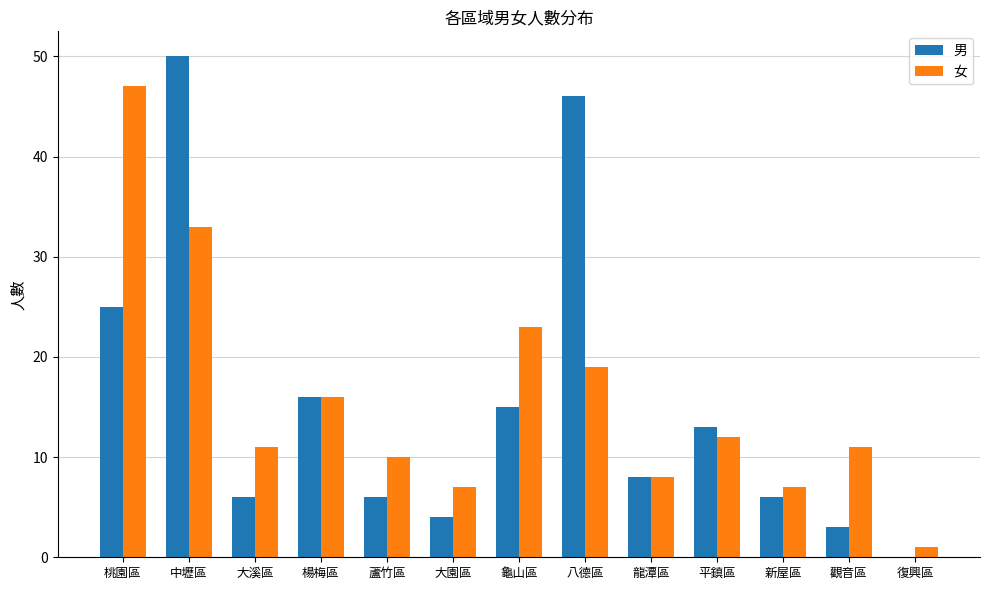

What is the sum of all 男 values?

198